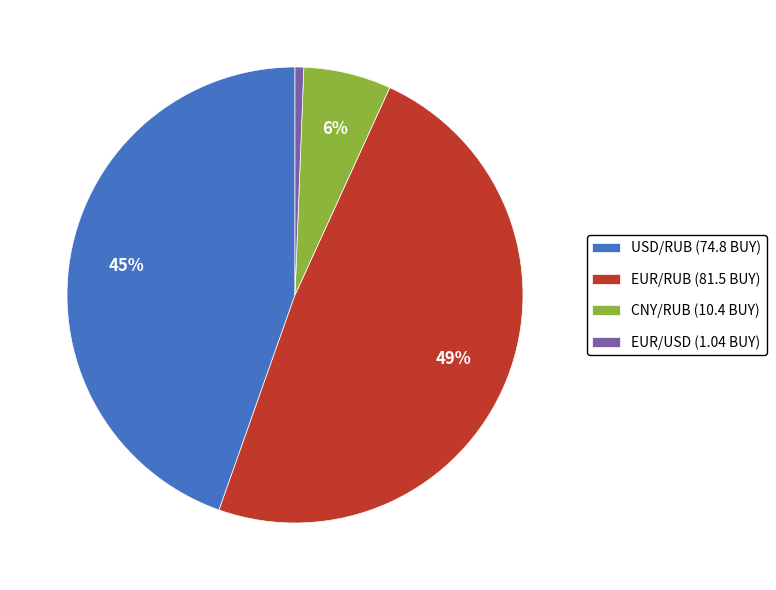

To the nearest percent, what portion does CNY/RUB represent?

6%